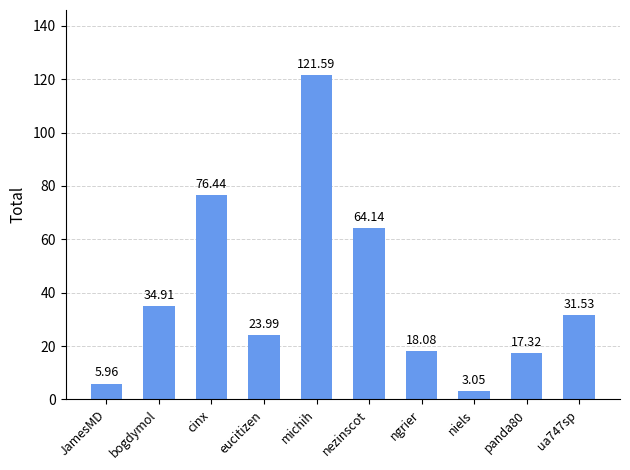

Does the chart contain stacked bars?

No